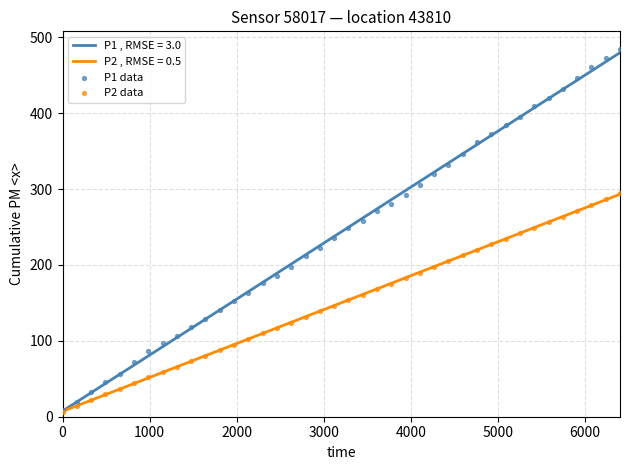

Which series contains the lowest Y value?

P2 data